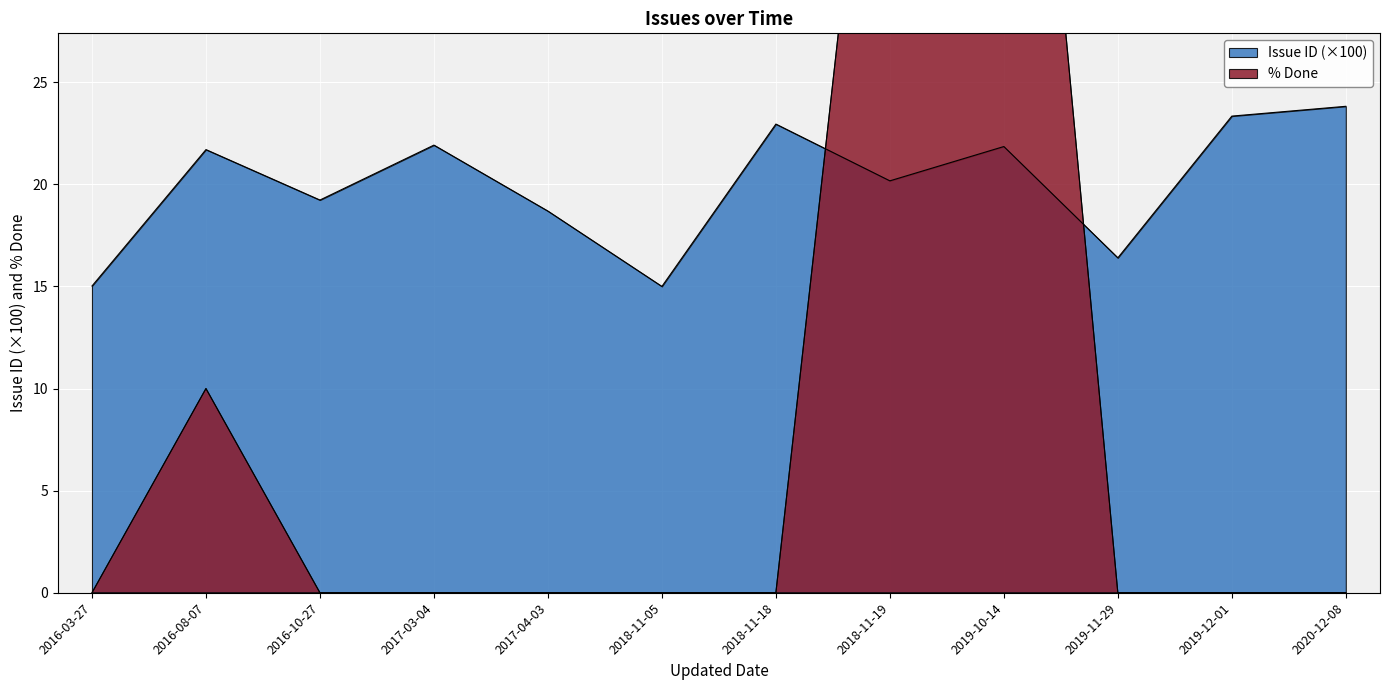

Rank the series by their average value, from lowest to highest.

% Done, Issue ID